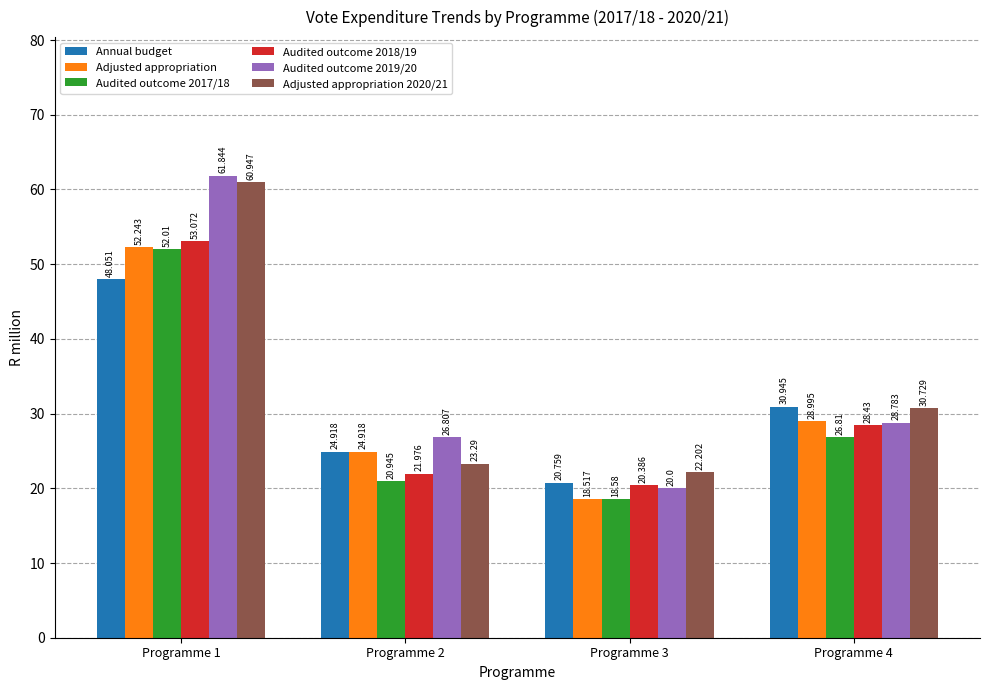

What is the approximate value of Audited outcome 2018/19 at Programme 3?

20.4